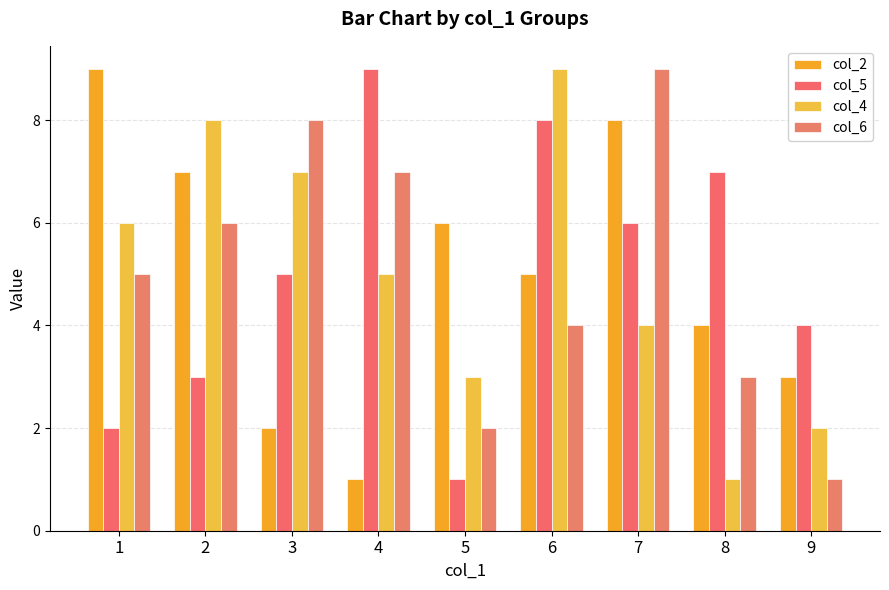

What are all the series names shown in the legend?

col_2, col_5, col_4, col_6